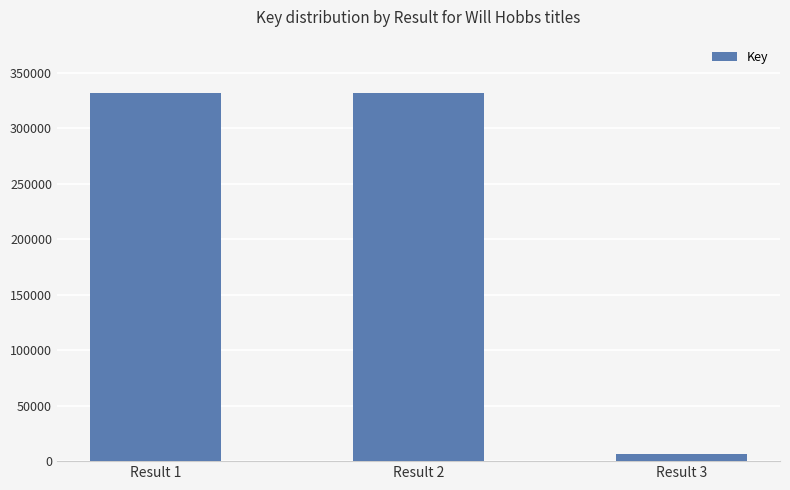

What is the ratio of the value at Result 1 to the value at Result 2?

1.0